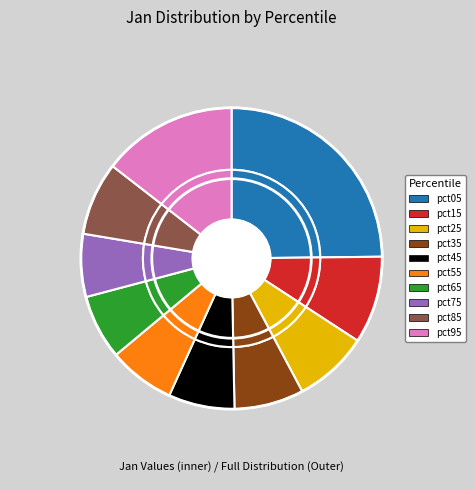

Does pct75 represent more than half of the total?

No